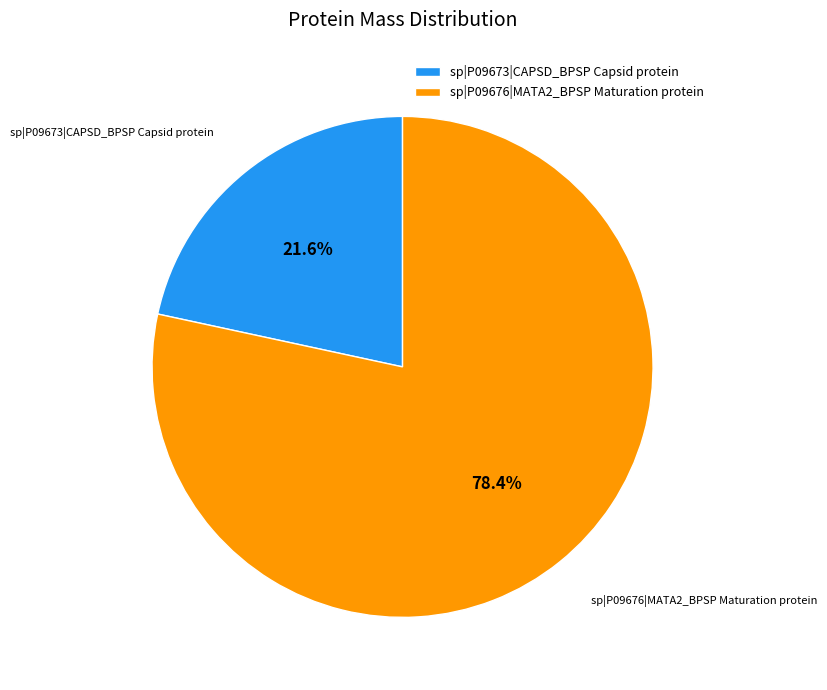

How many slices are in this pie chart?

2